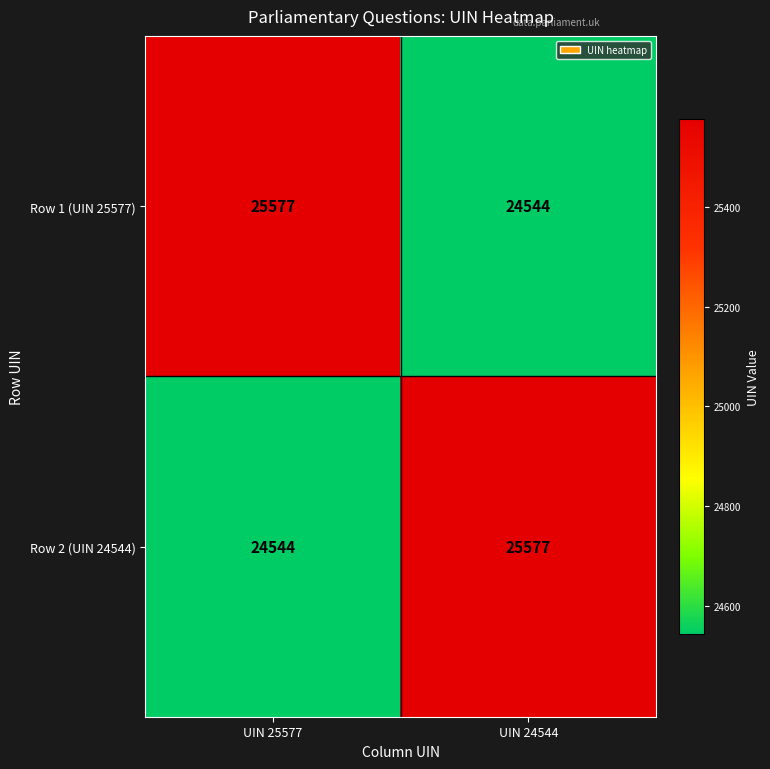

At how many categories does at least one series exceed 25344?

2